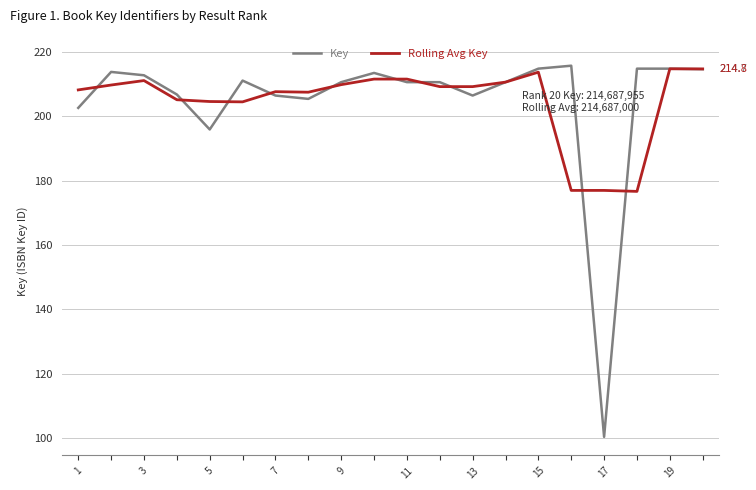

What is the difference between the maximum and minimum values in the Rolling Avg Key series?

38.1